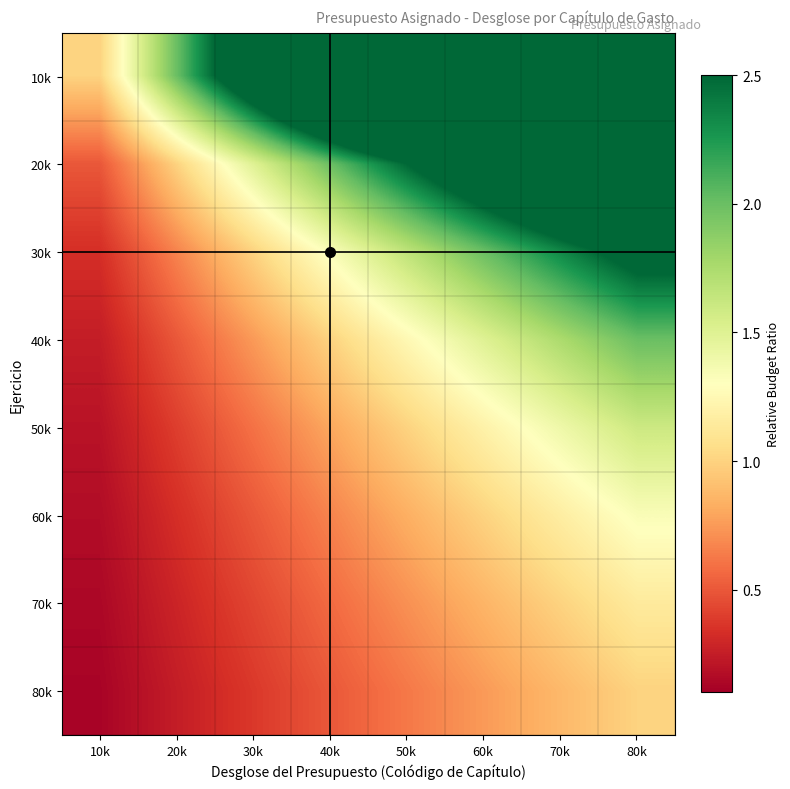

What is the difference between the highest and lowest values at 50k?

4.4